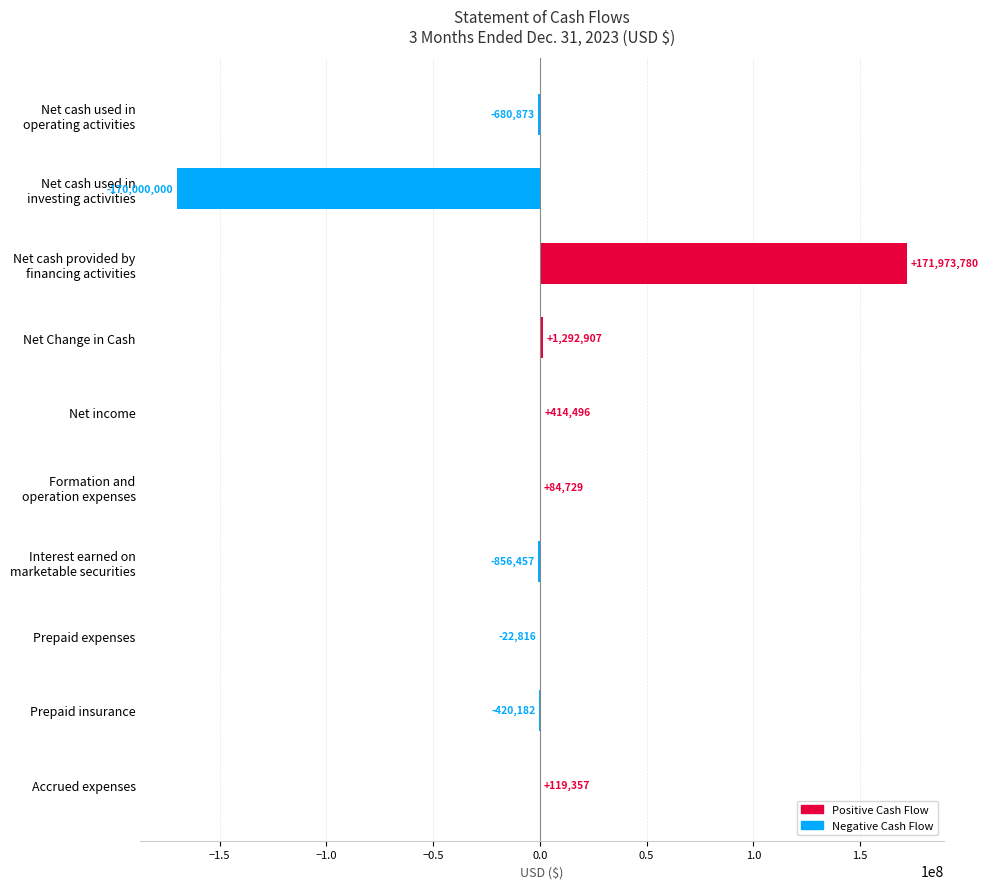

Approximately how many times larger is the value at Net income compared to Accrued expenses?

3.5